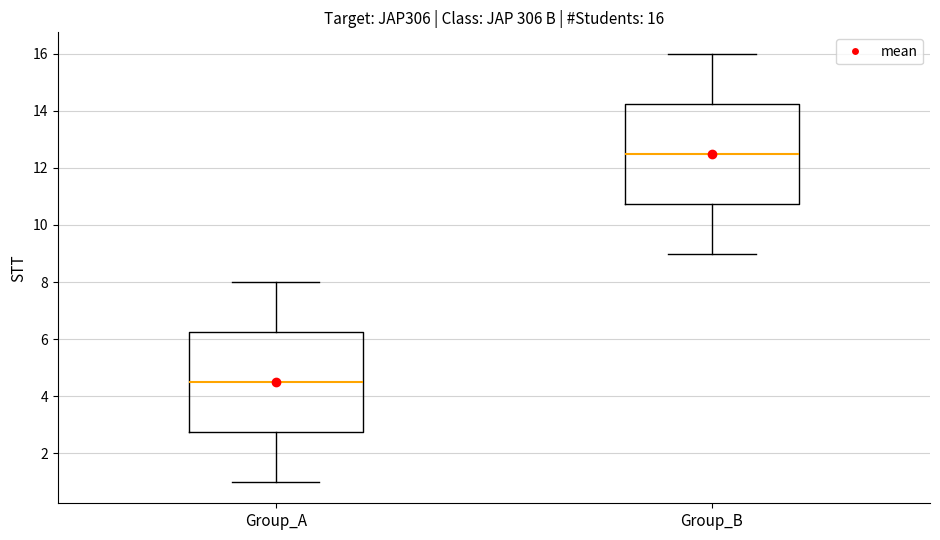

Which box's median line is the lowest?

Group_A